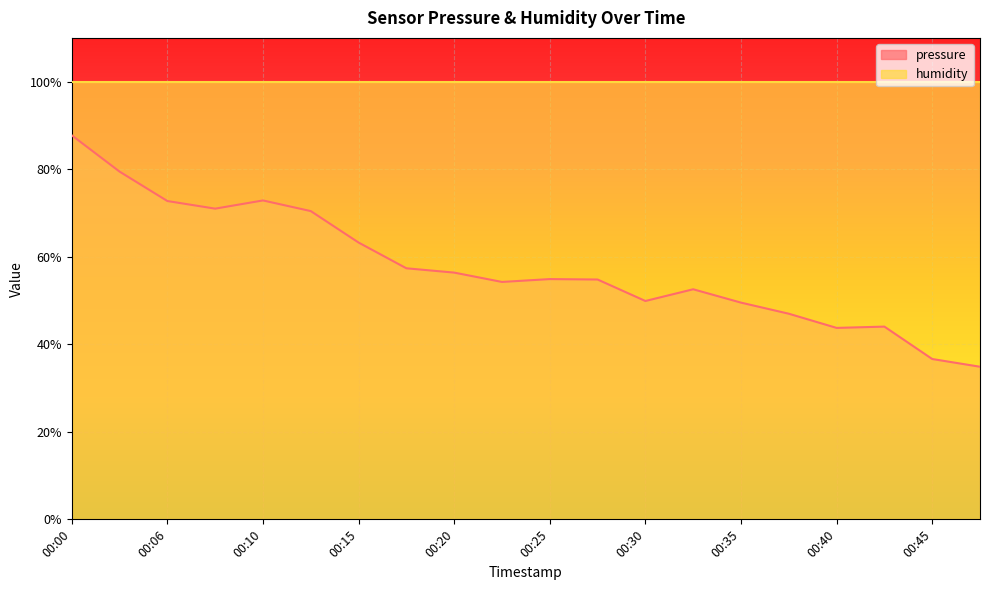

The chart shows a value of 71.0 at 00:08. True or false?

True